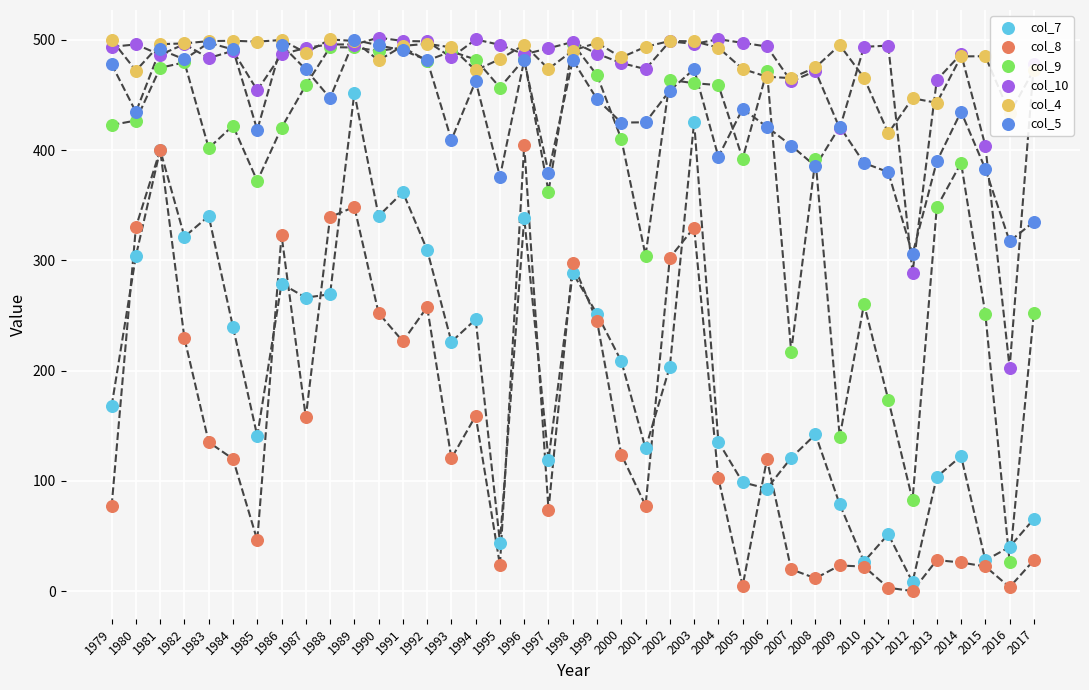

What are all the series names shown in the legend?

col_7, col_8, col_9, col_10, col_4, col_5